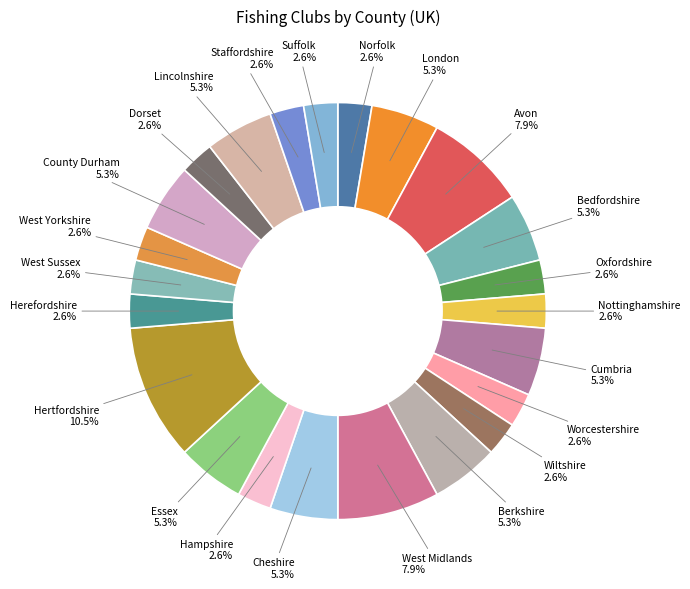

Which category has the biggest portion of the pie?

Hertfordshire